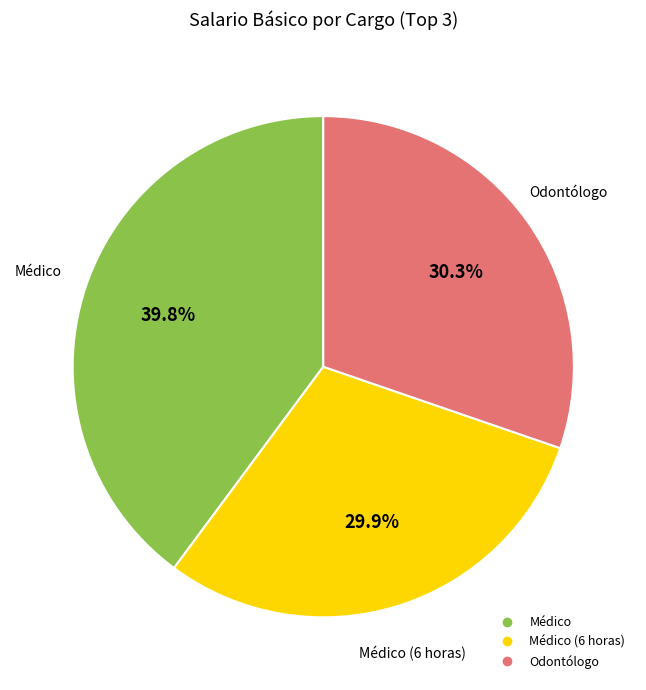

Is there any slice that represents more than half of the pie?

No